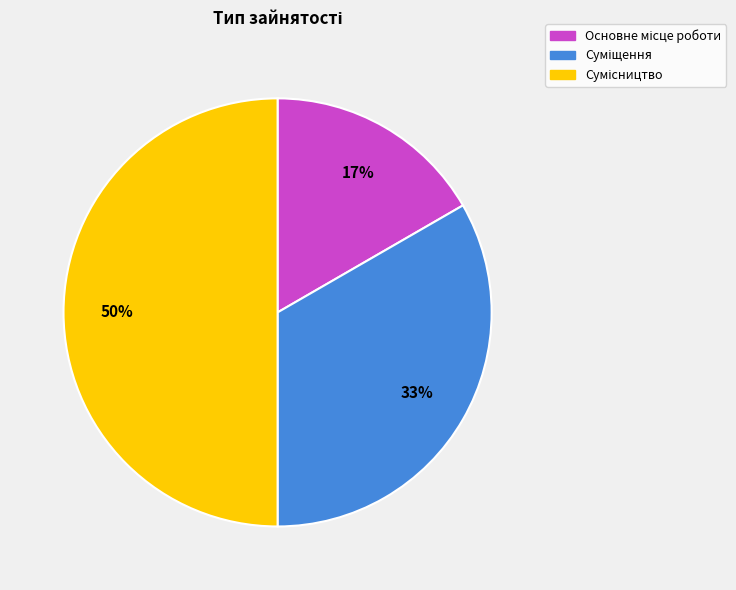

To the nearest percent, what is the average slice percentage?

33%